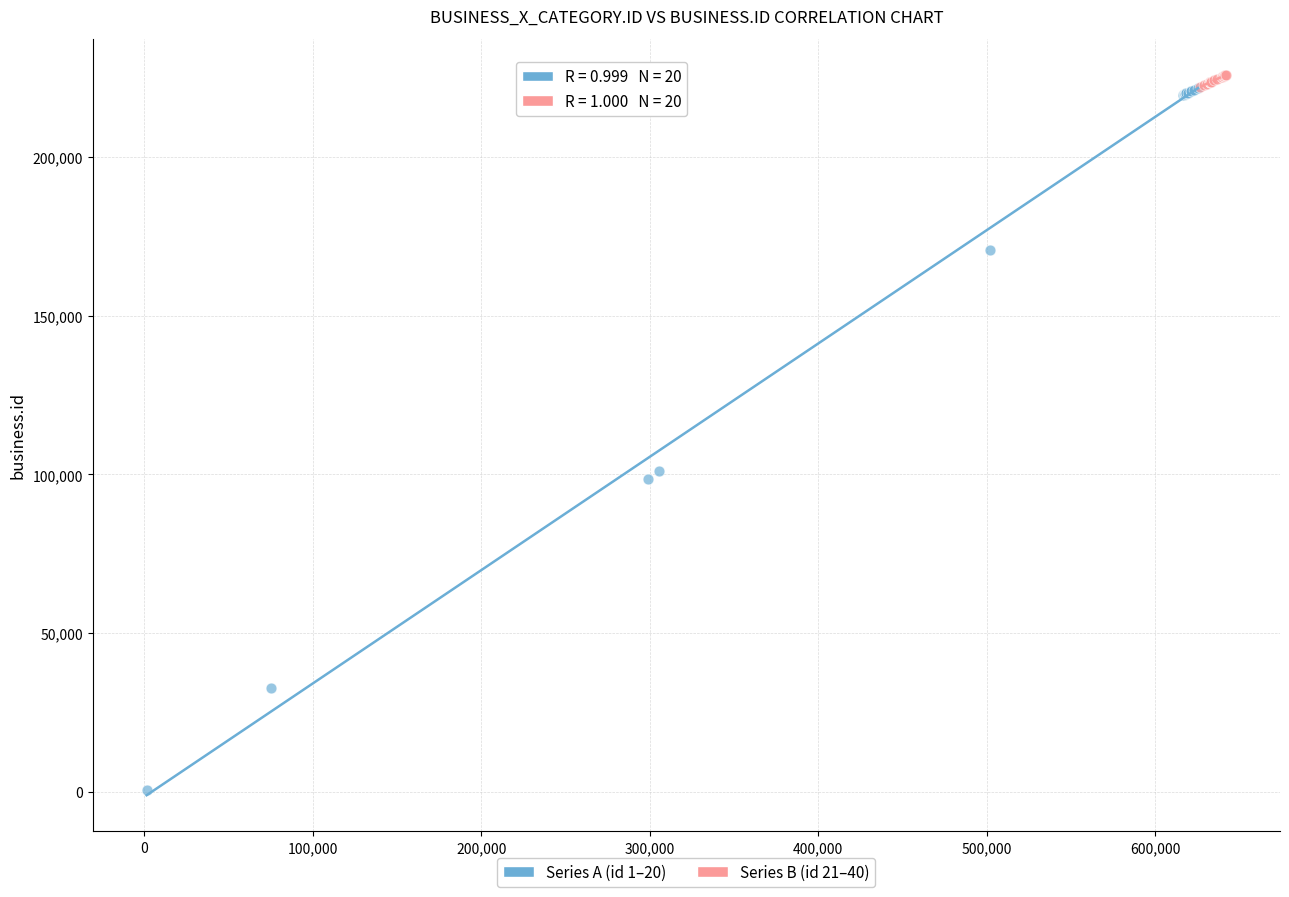

Which series contains the lowest Y value?

Series A (id 1–20)